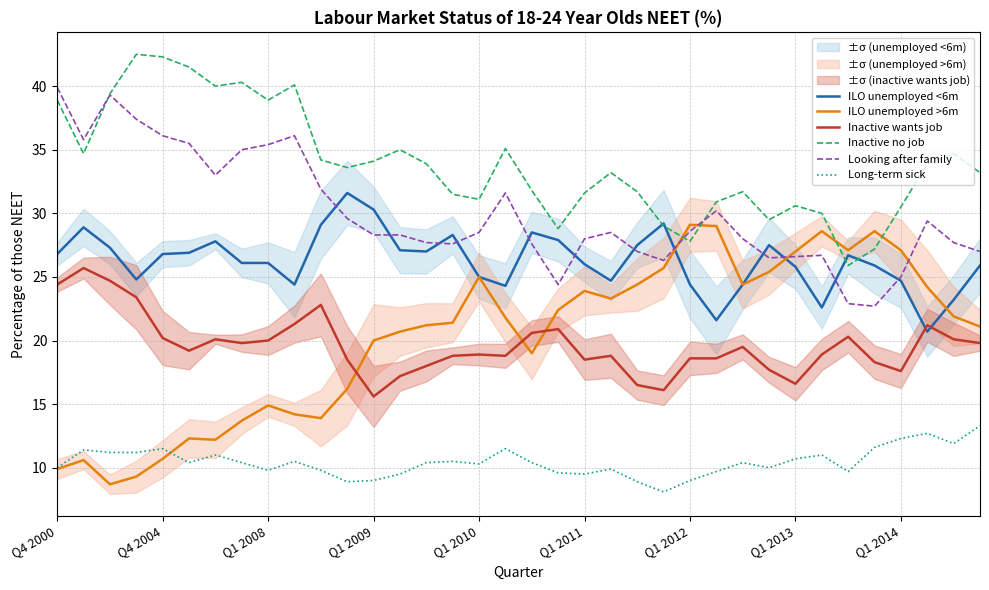

True or false: Inactive wants job and Inactive no job cross at least once.

False